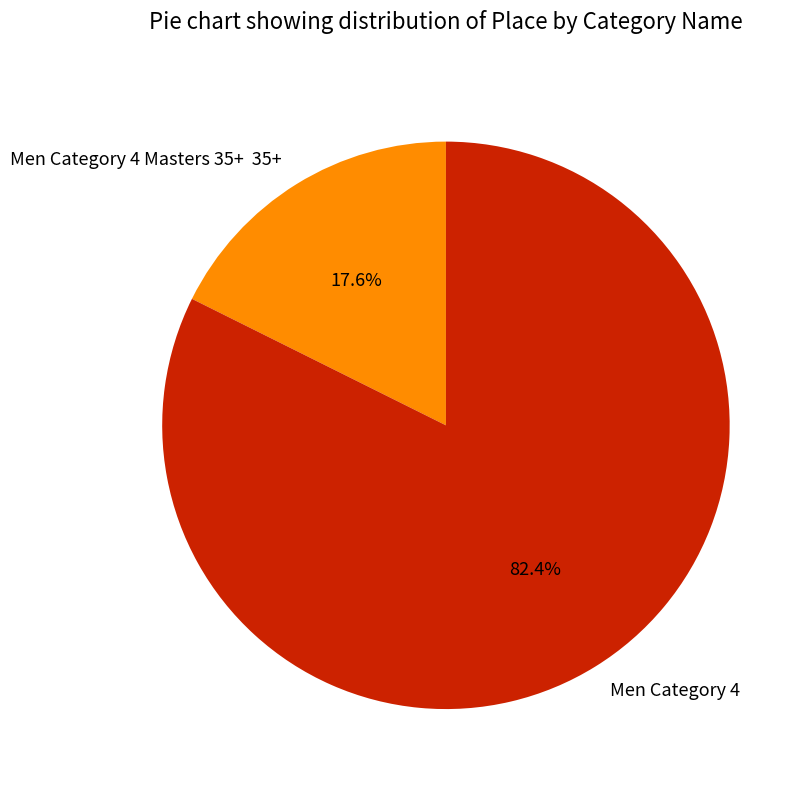

Rank the categories by value from highest to lowest.

Men Category 4, Men Category 4 Masters 35+ 35+